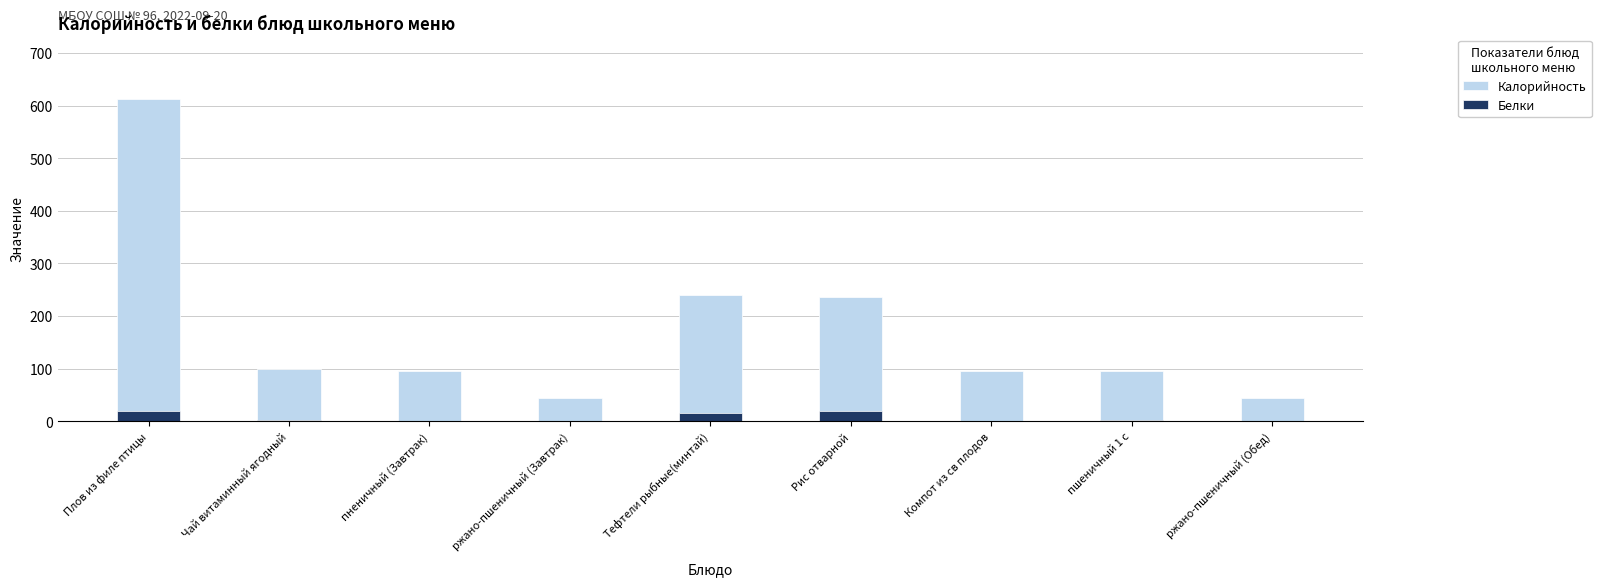

What are all the series names shown in the legend?

Калорийность, Белки